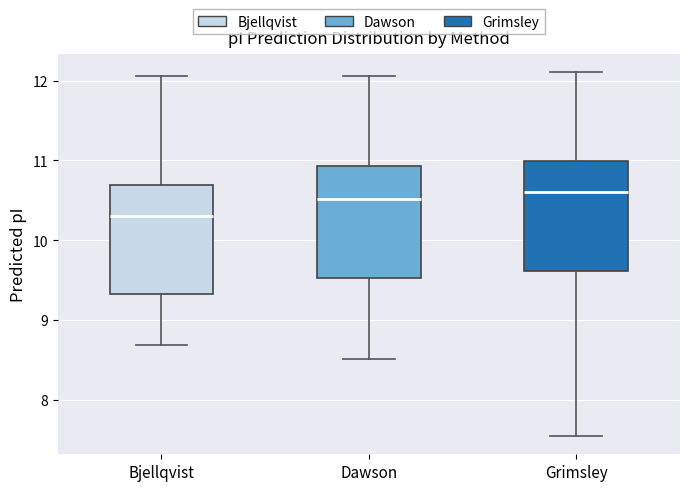

Reading left to right, read every box against the y-axis: the position of its median line, the range the box covers, and the ends of its whiskers. The values are not printed on the chart, so give them approximately, as read against the axis.

Bjellqvist: median 10.3, box 9.3 to 10.7, whiskers 8.7 to 12.1
Dawson: median 10.5, box 9.5 to 10.9, whiskers 8.5 to 12.1
Grimsley: median 10.6, box 9.6 to 11.0, whiskers 7.5 to 12.1